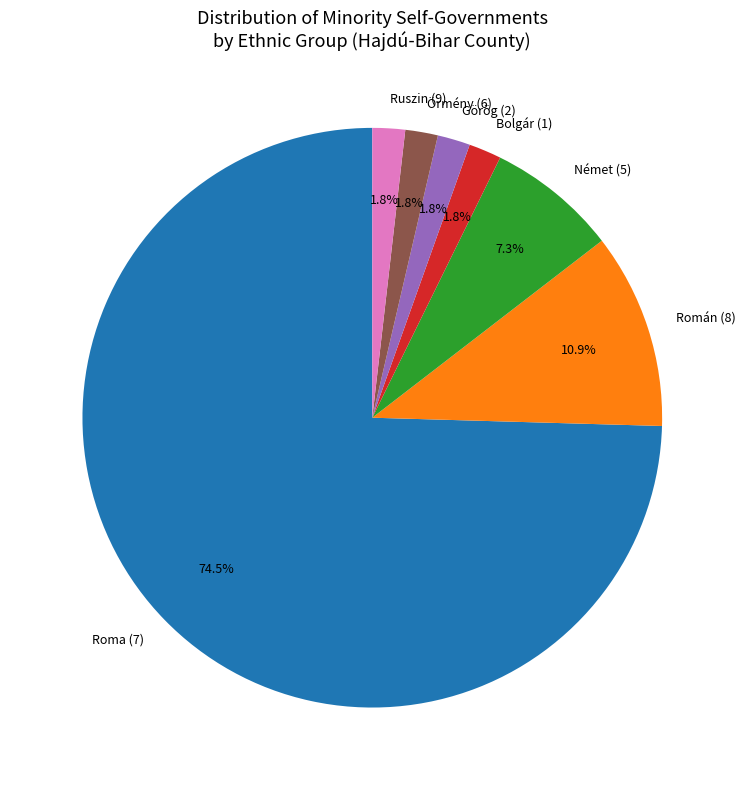

To the nearest percent, what portion does Román (8) represent?

11%